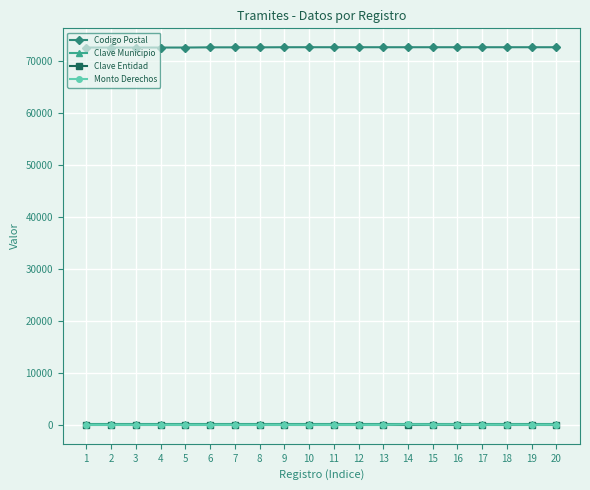

Is the value of Codigo Postal at 5 greater than the value of Monto Derechos at 2?

Yes